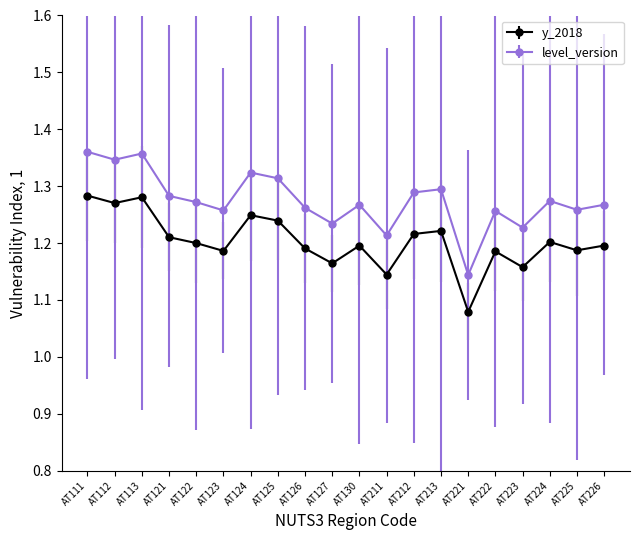

Which label corresponds to the smallest value in the chart?

AT221